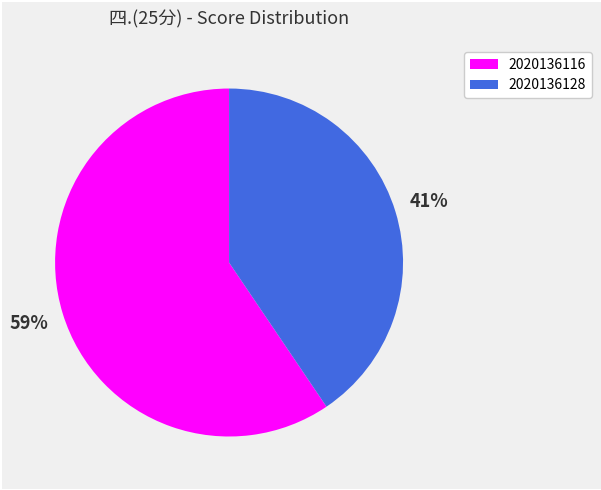

Combined, do 2020136128 and 2020136116 account for over 50%?

Yes